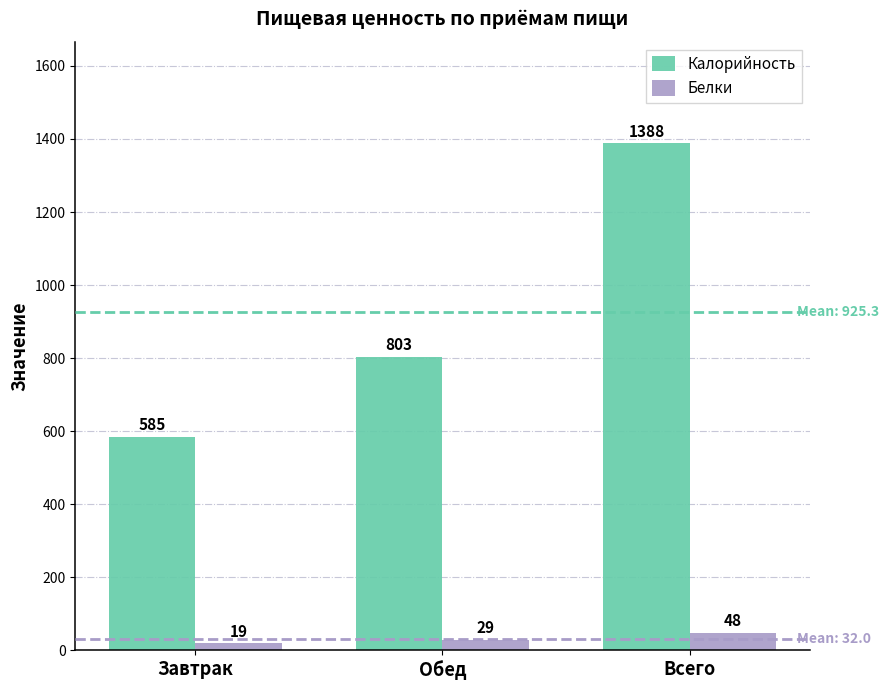

List the series in order of their overall mean, lowest first.

Белки, Калорийность